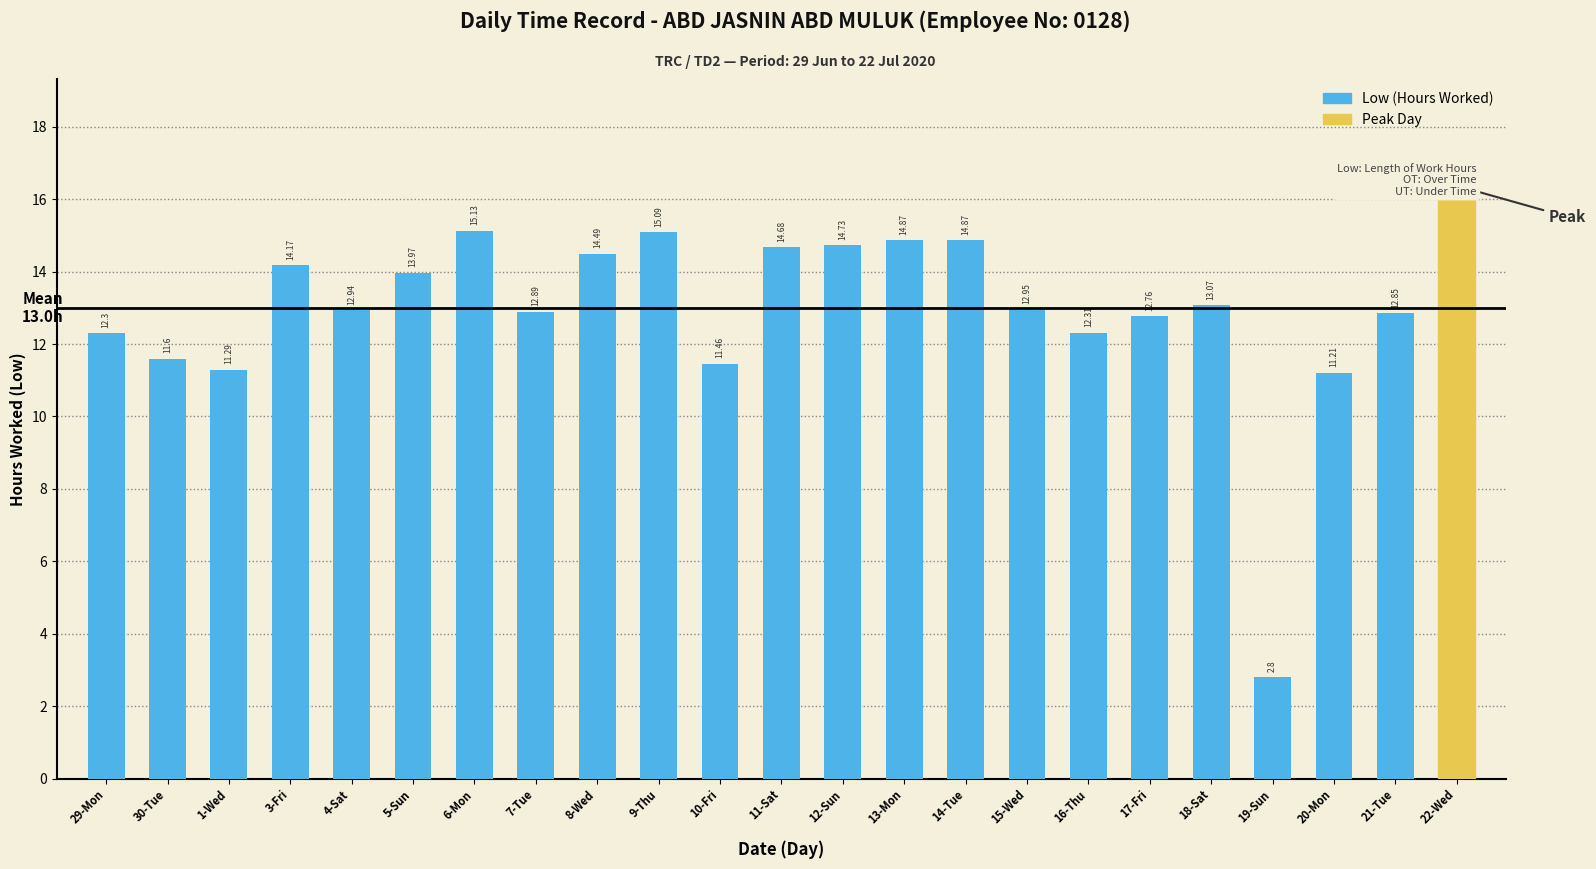

The chart shows a value of 14.7 at 12-Sun. True or false?

True